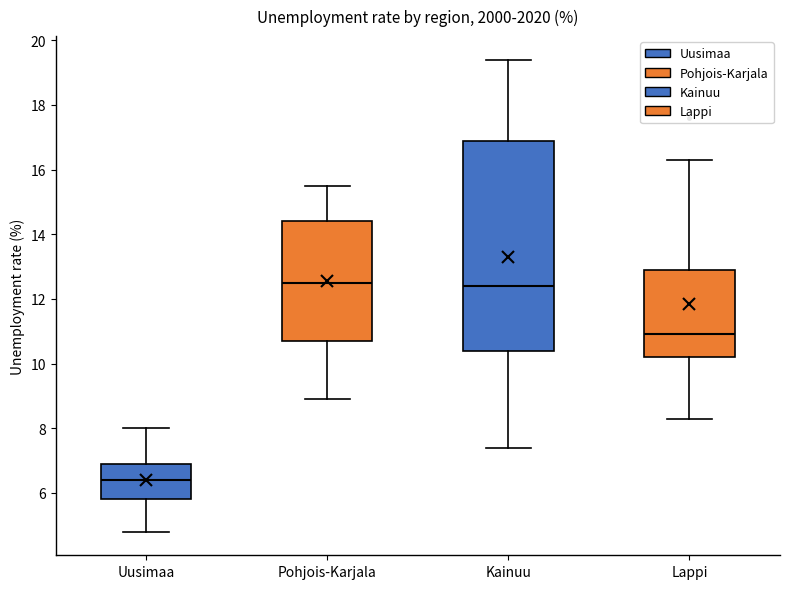

Comparing the boxes themselves (not the whiskers), which one is the tallest?

Kainuu